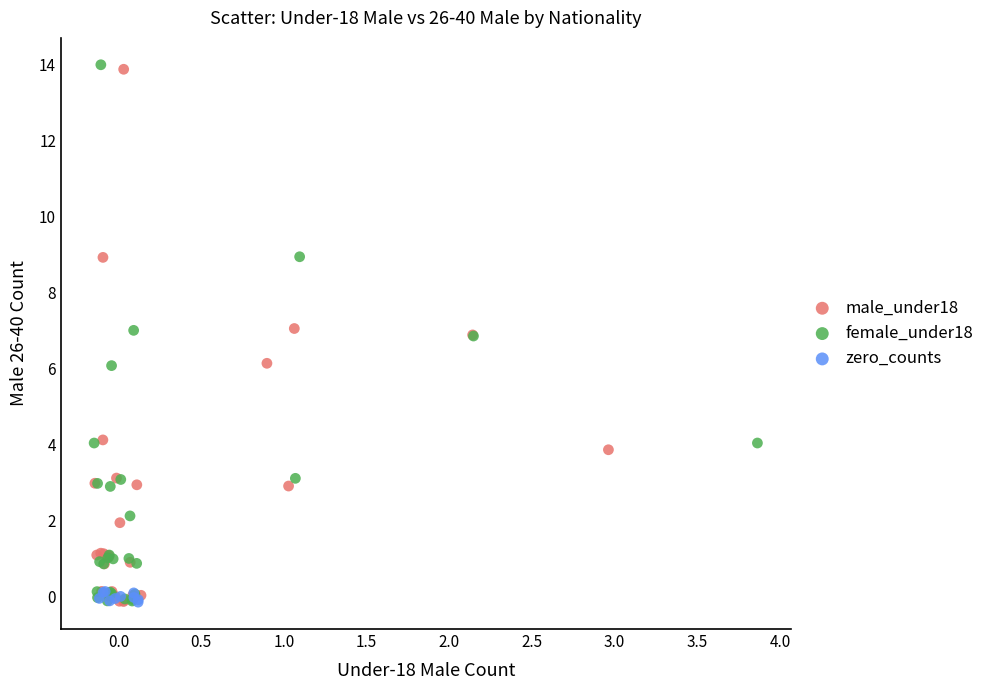

Which series has the widest spread of Y values?

female_under18